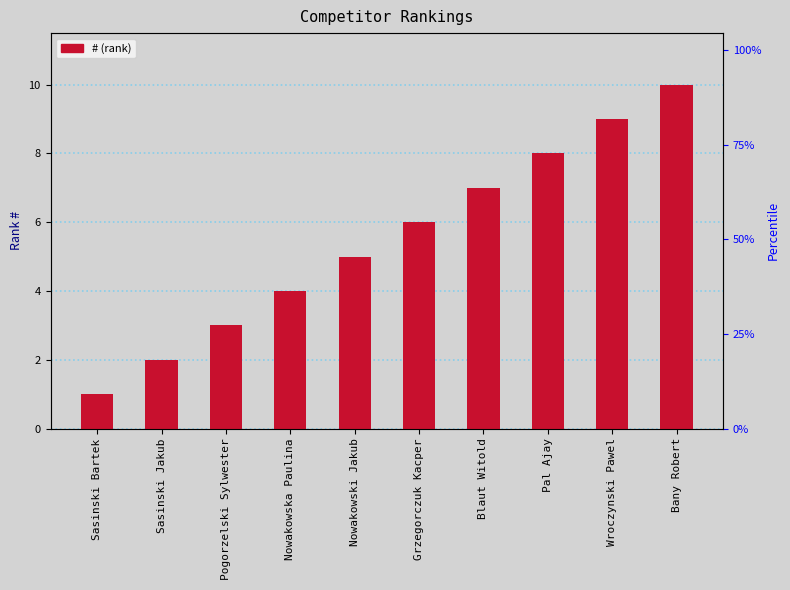

The chart shows a value of 4 at Nowakowska Paulina. True or false?

True